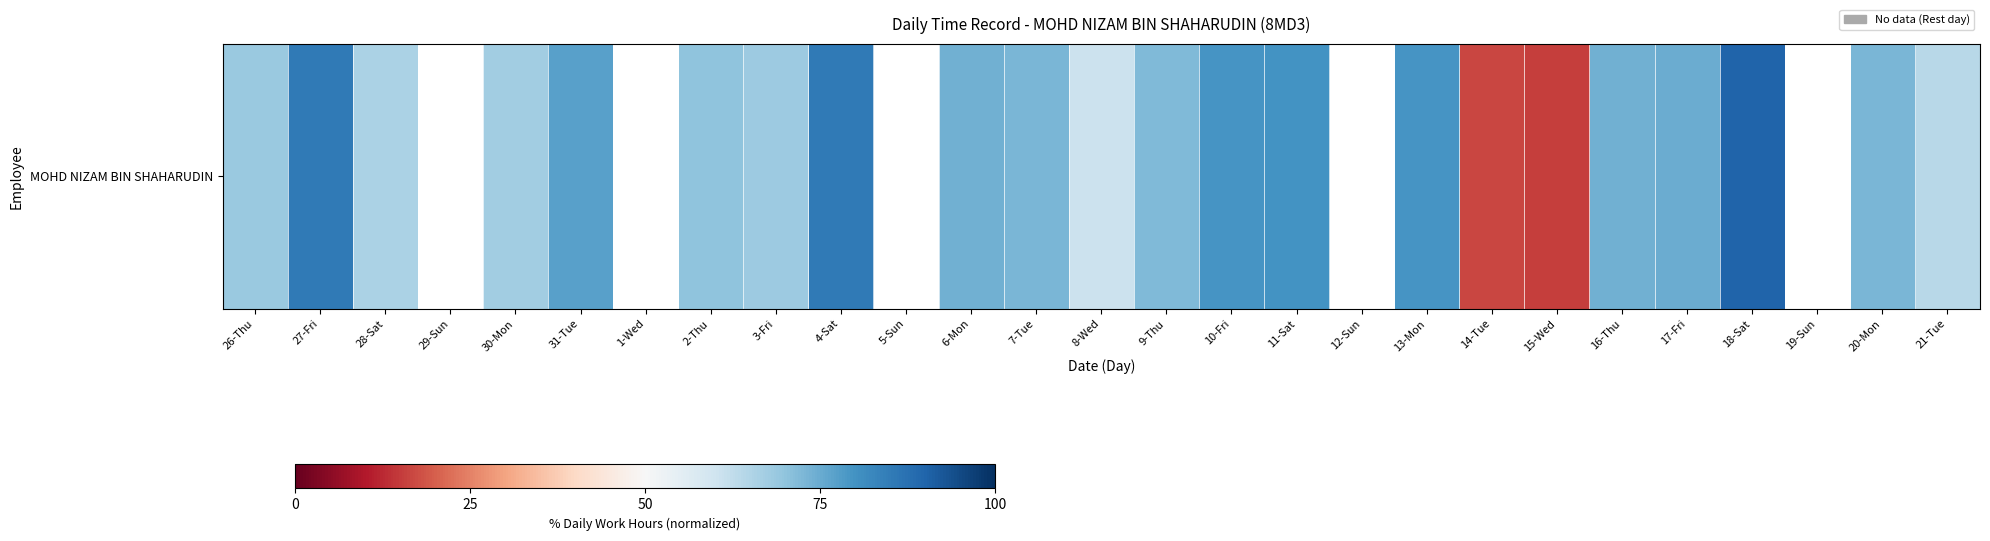

At which label does the data first exceed 74?

27-Fri